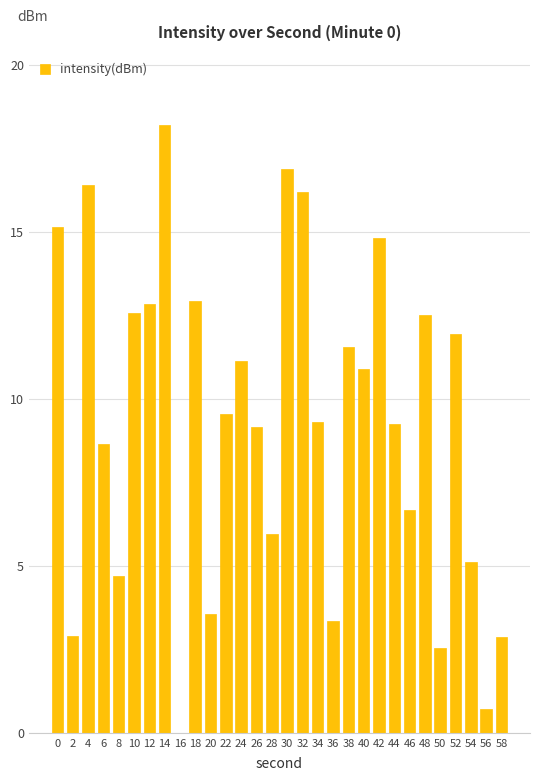

What is the approximate value at 14?

18.2